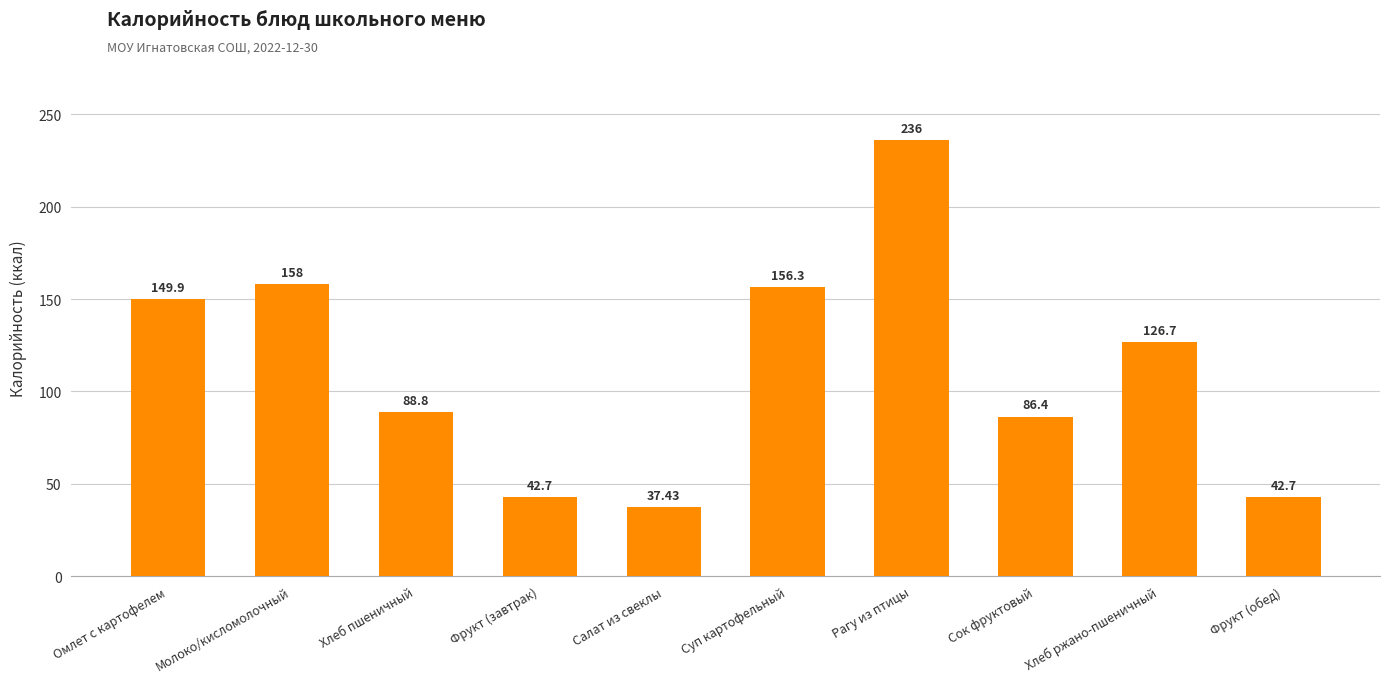

Are the bars horizontal?

No